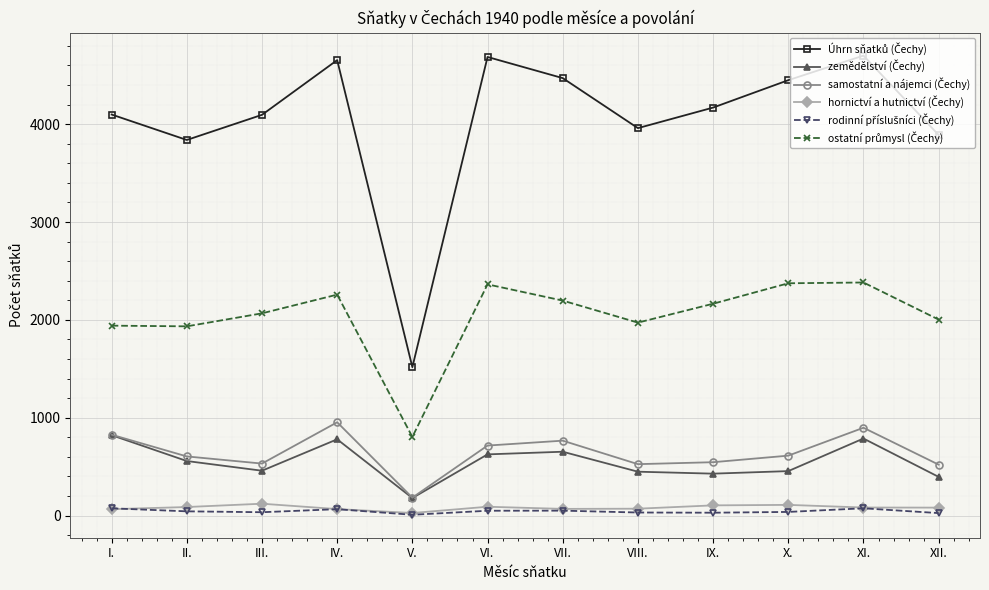

At how many categories does at least one series exceed 3675?

11